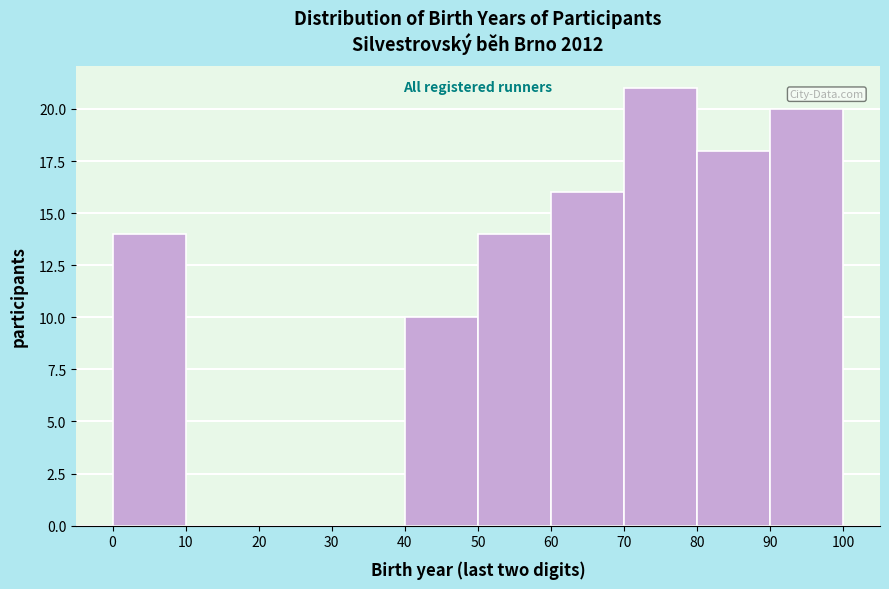

Reading left to right, transcribe this chart: for each bar, give the range it covers on the x-axis and its height. The values are not printed on the chart, so give them approximately, as read against the axis.

0 to 10: 14
10 to 20: 0
20 to 30: 0
30 to 40: 0
40 to 50: 10
50 to 60: 14
60 to 70: 16
70 to 80: 21
80 to 90: 18
90 to 100: 20